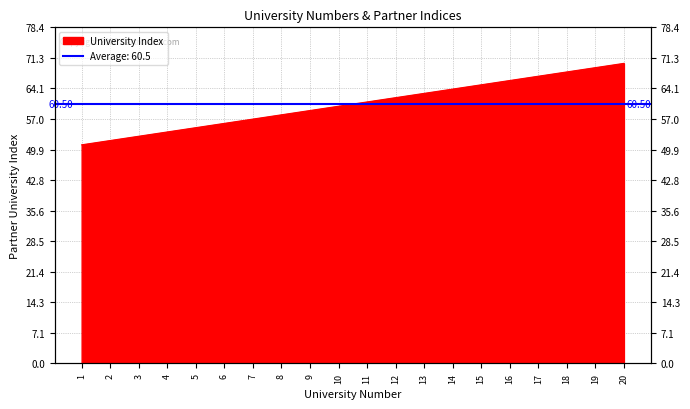

Count the number of categories in the chart.

20